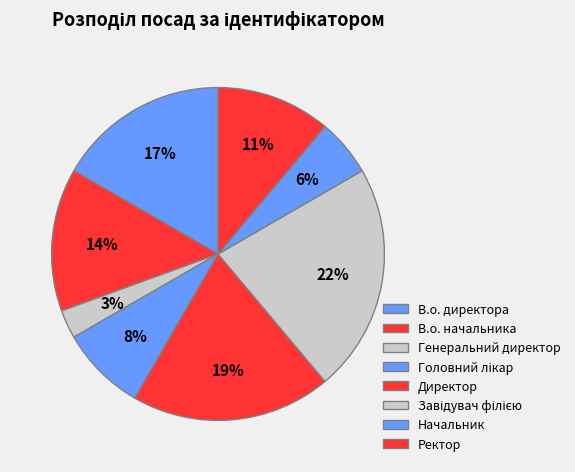

Does В.о. директора represent more than half of the total?

No